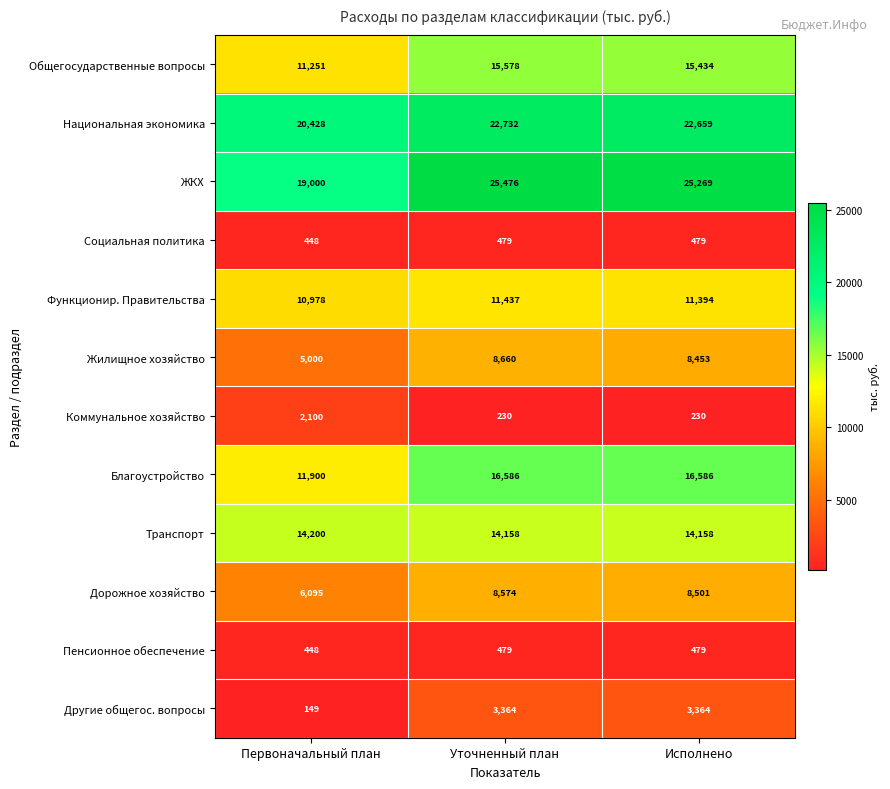

What is the average value of the Благоустройство series?

15024